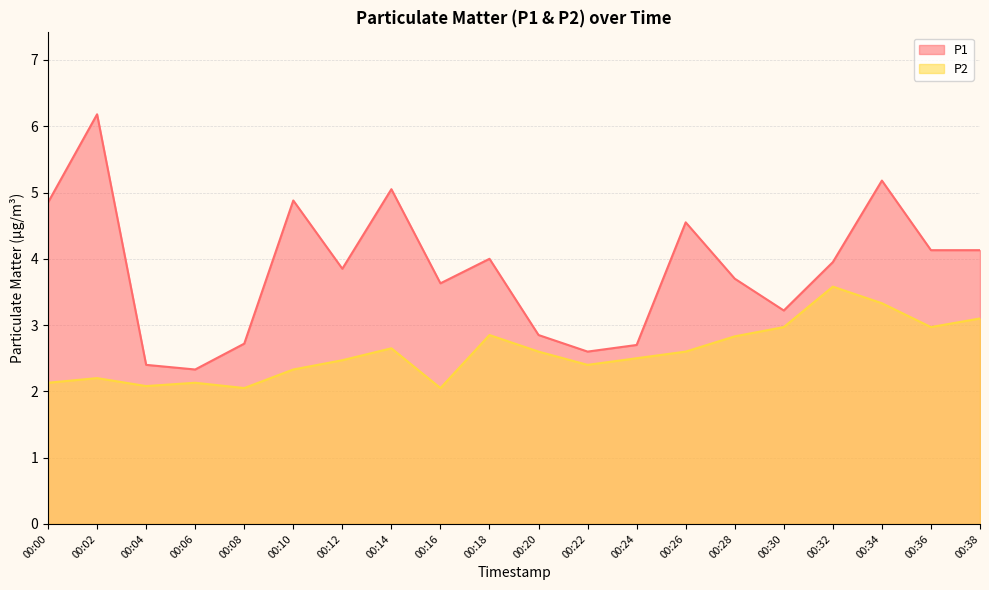

Which series has the widest spread of values?

P1